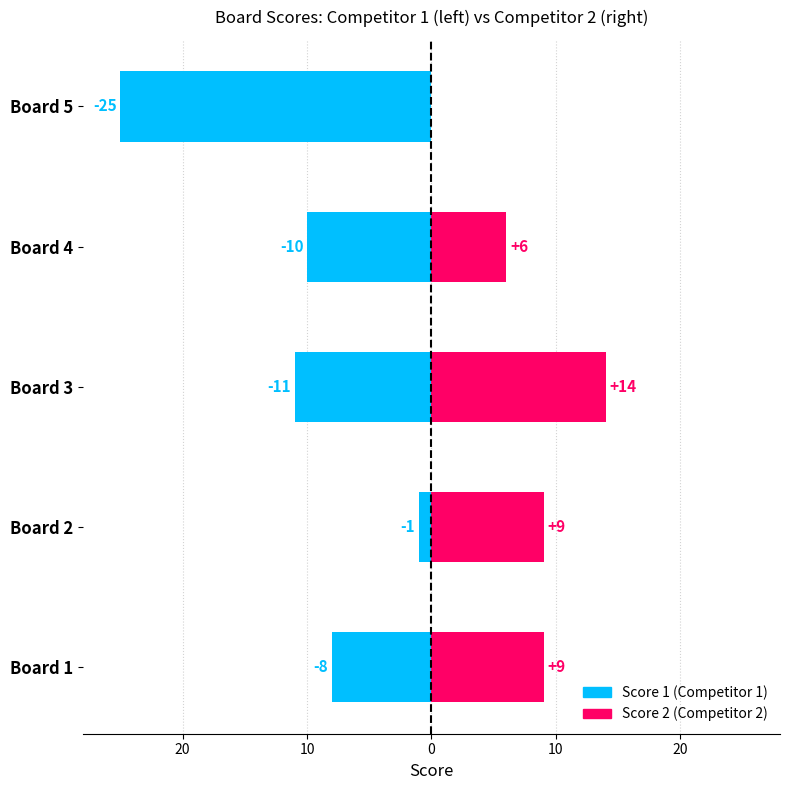

Reading left to right, list all the values displayed in this chart.

Score 1: -8	-1	-11	-10	-25
Score 2: 9	9	14	6	0